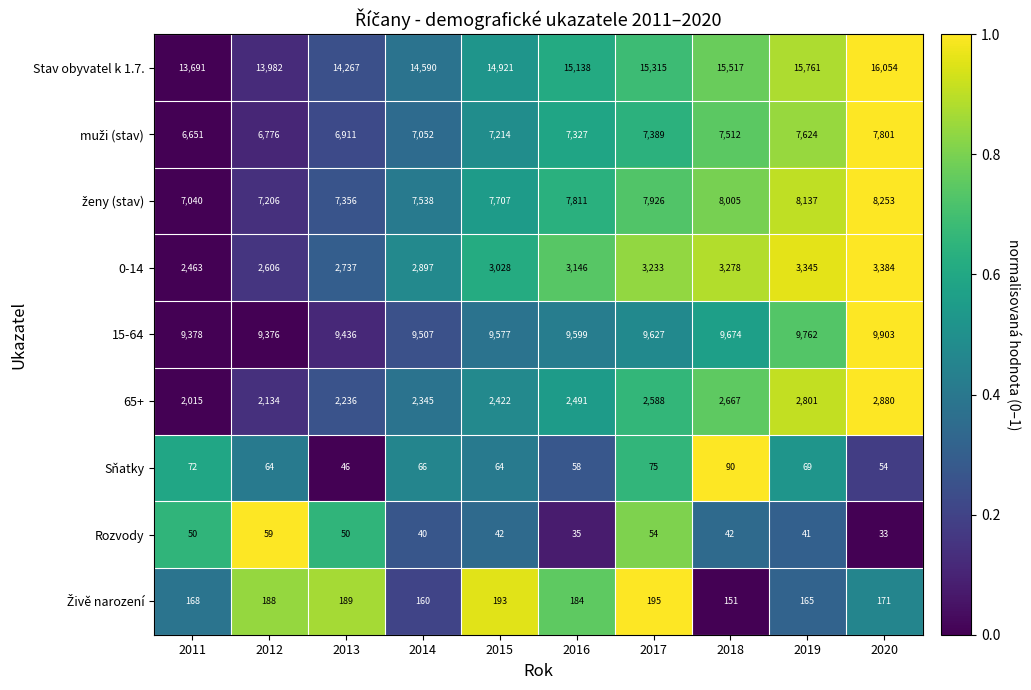

How many distinct data groups are displayed?

9